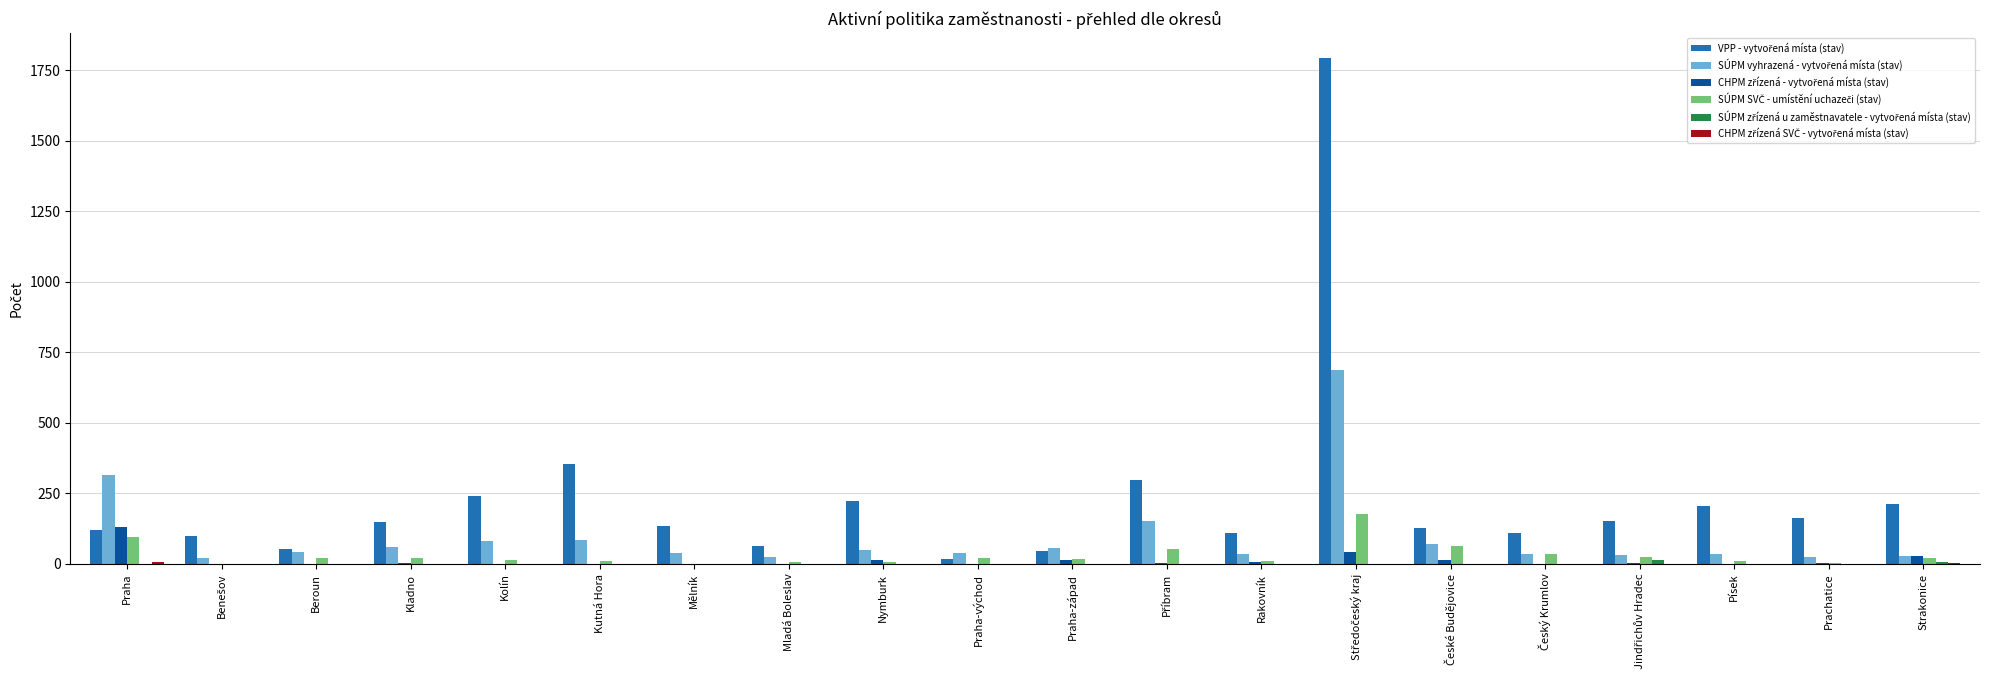

What is the greatest value displayed?

1791